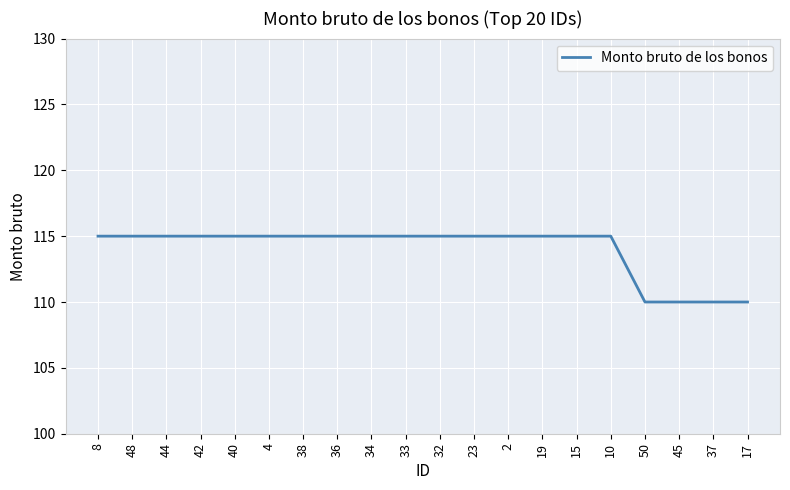

True or false: the data shows 47 at 45.

False